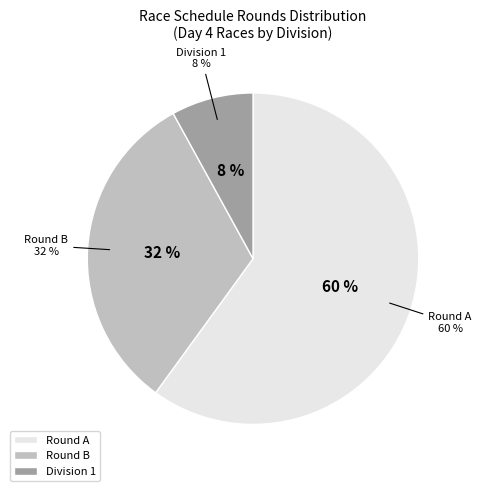

True or false: Womens accounts for 36% of the total.

False